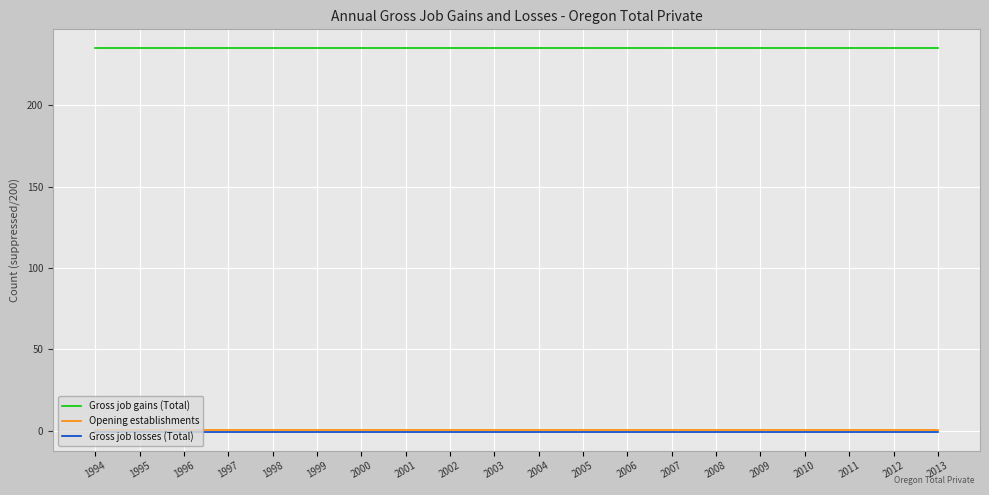

What is the spread (max minus min) of values at 1999?

235.5